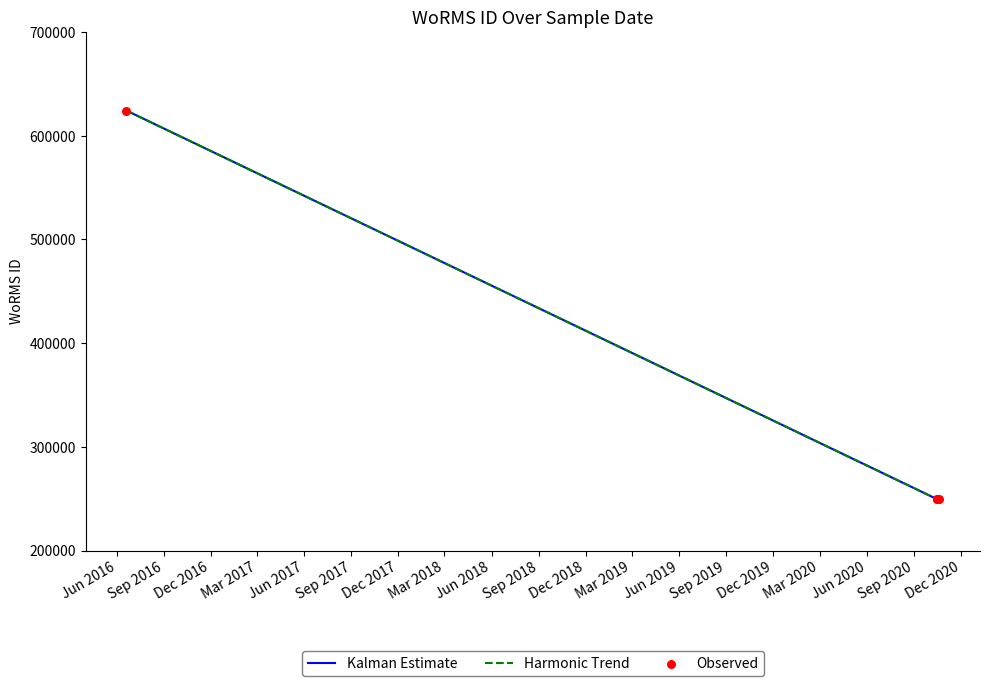

Which series reaches the minimum Y coordinate?

Kalman Estimate